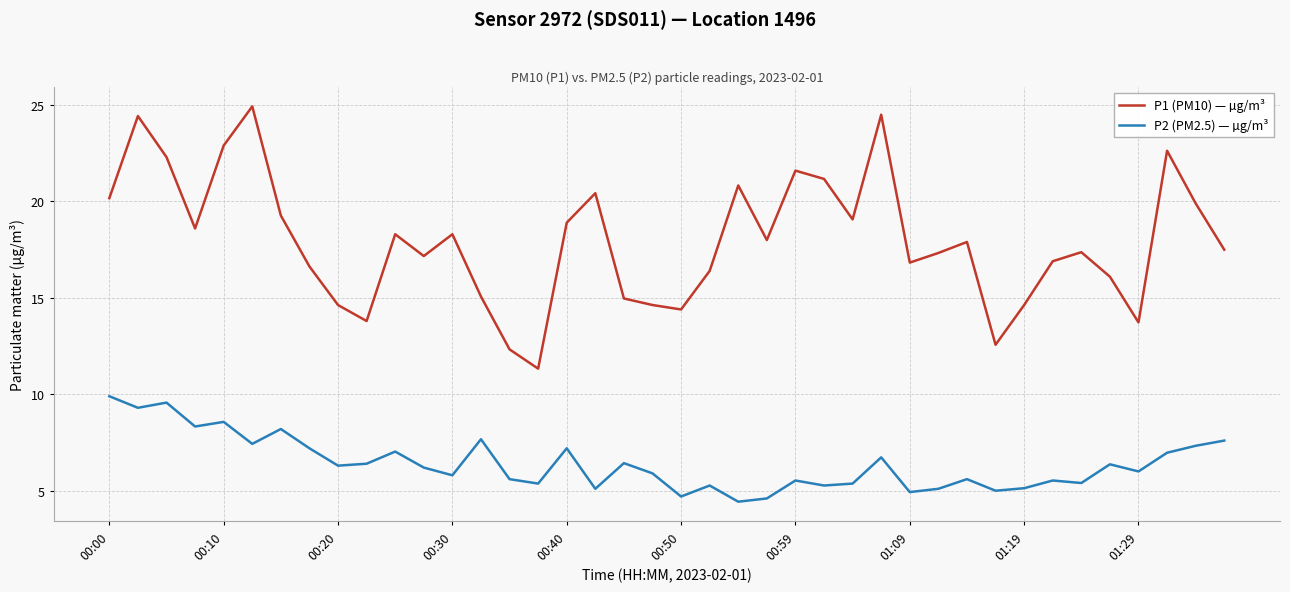

What is the maximum value shown in the chart?

24.9